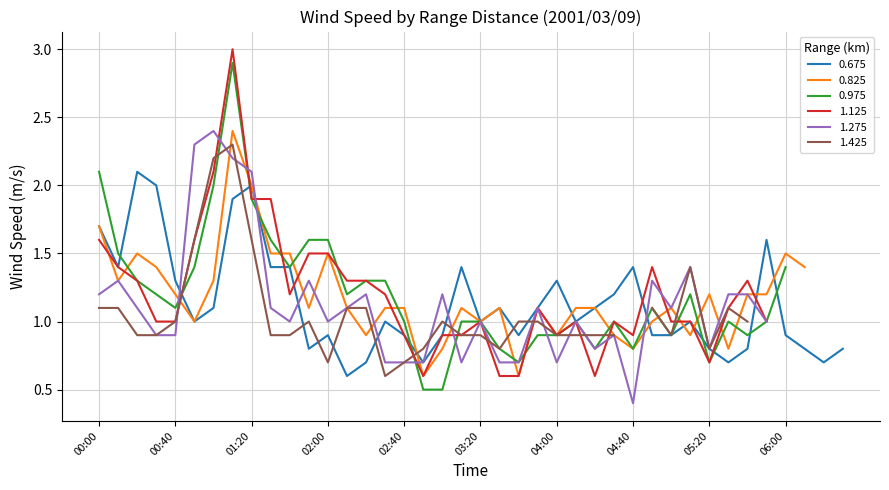

Which series has the widest spread of values?

1.125